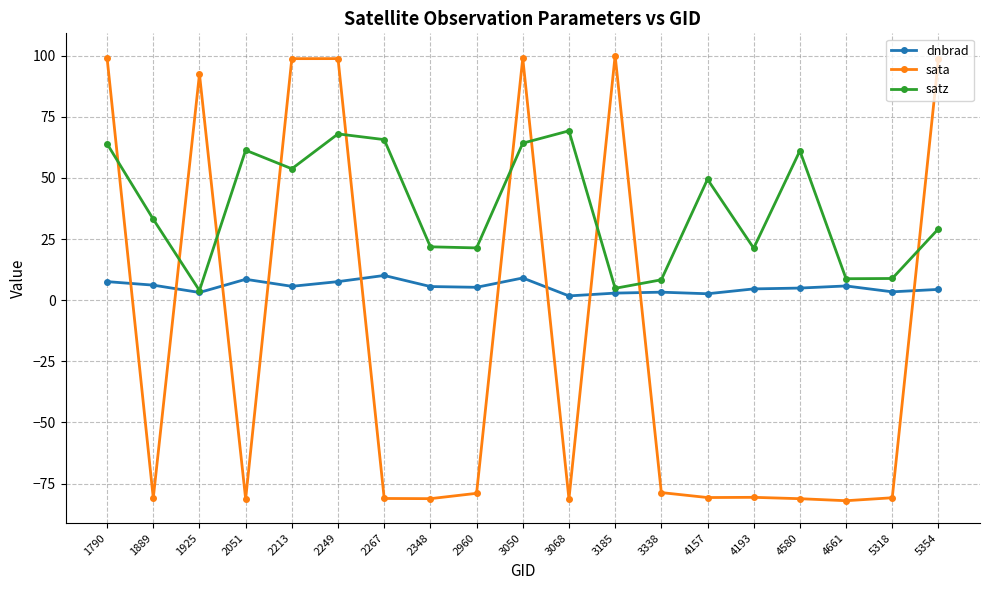

The value of dnbrad at 2960 is 5.3. True or false?

True